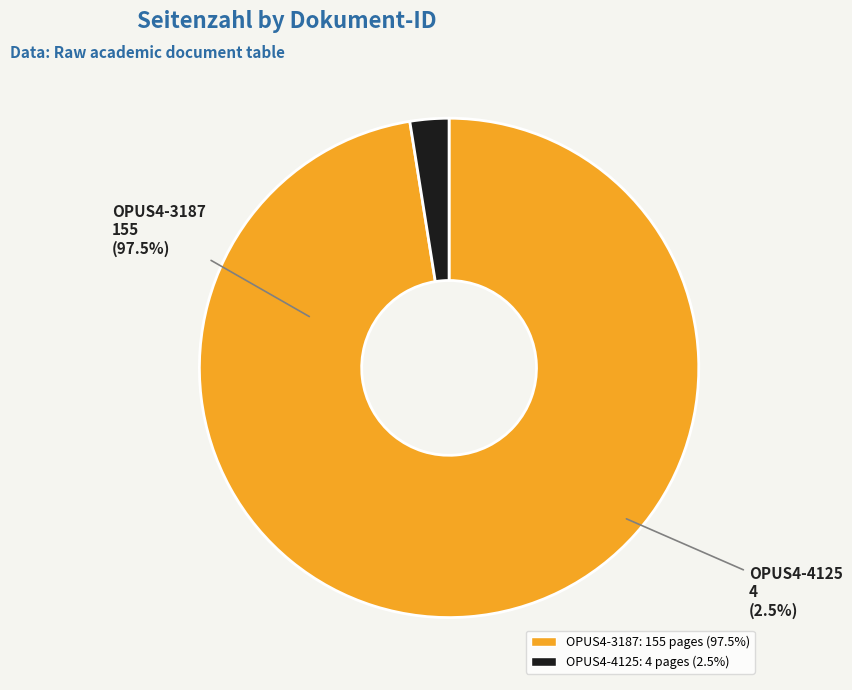

What is the total percentage of OPUS4-4125 and OPUS4-3187?

100.0%